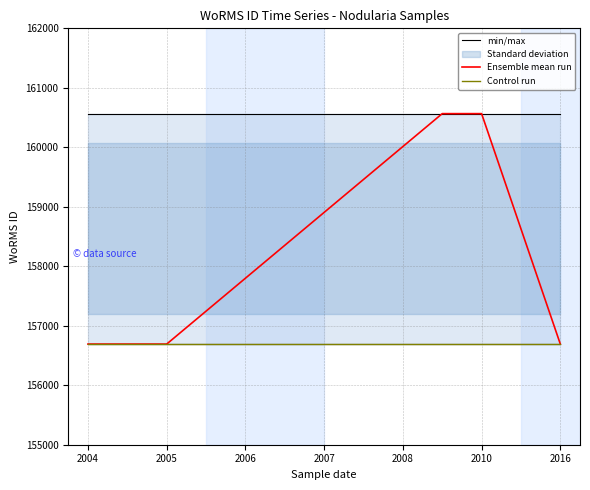

Which has a higher value, 2005 or 2010?

2005